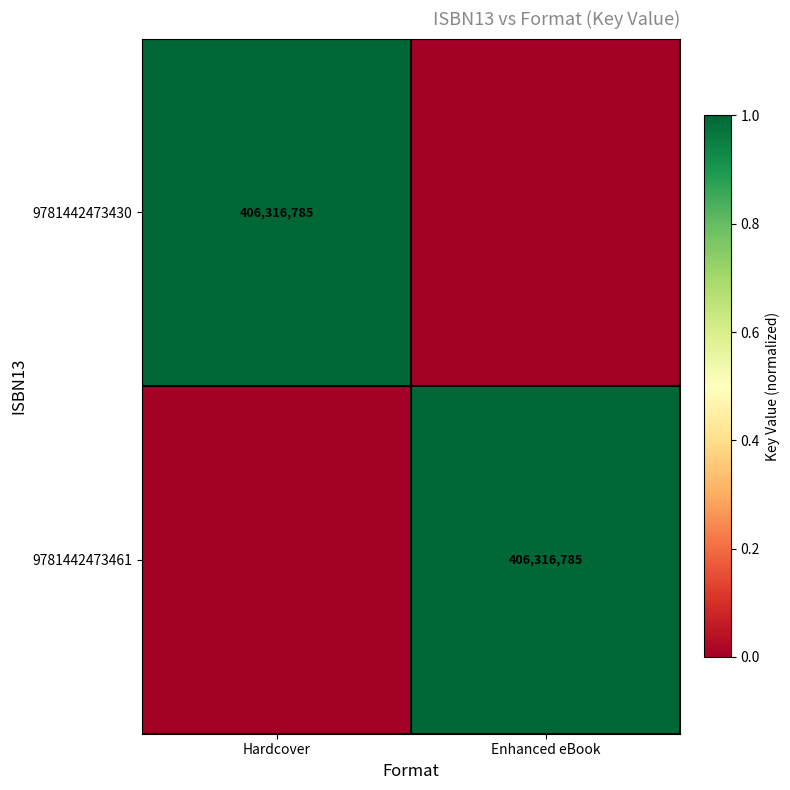

The value of 9781442473430 at Hardcover is 114160390. True or false?

False